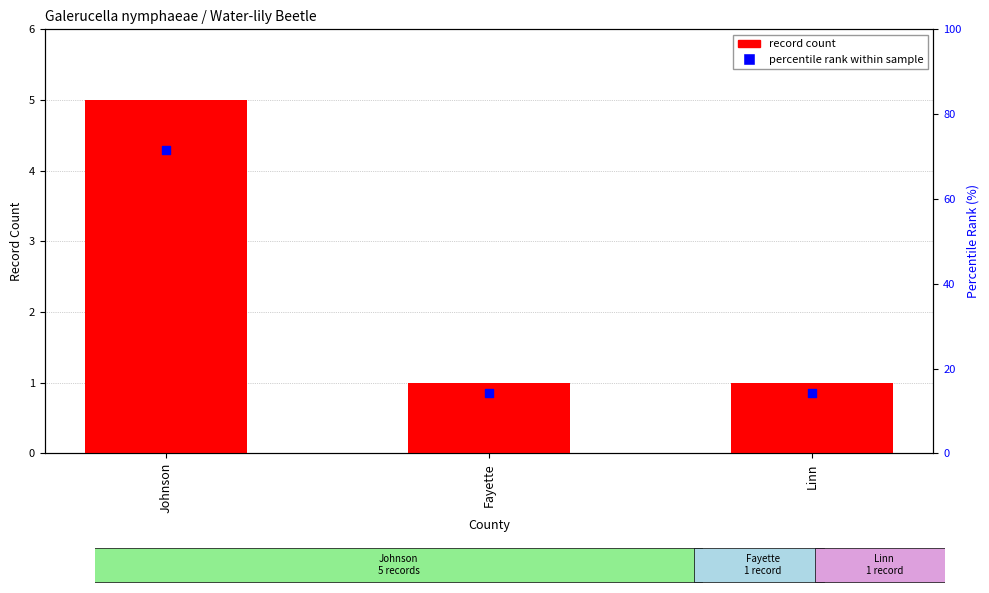

What is the total value across all series at Linn?

15.3